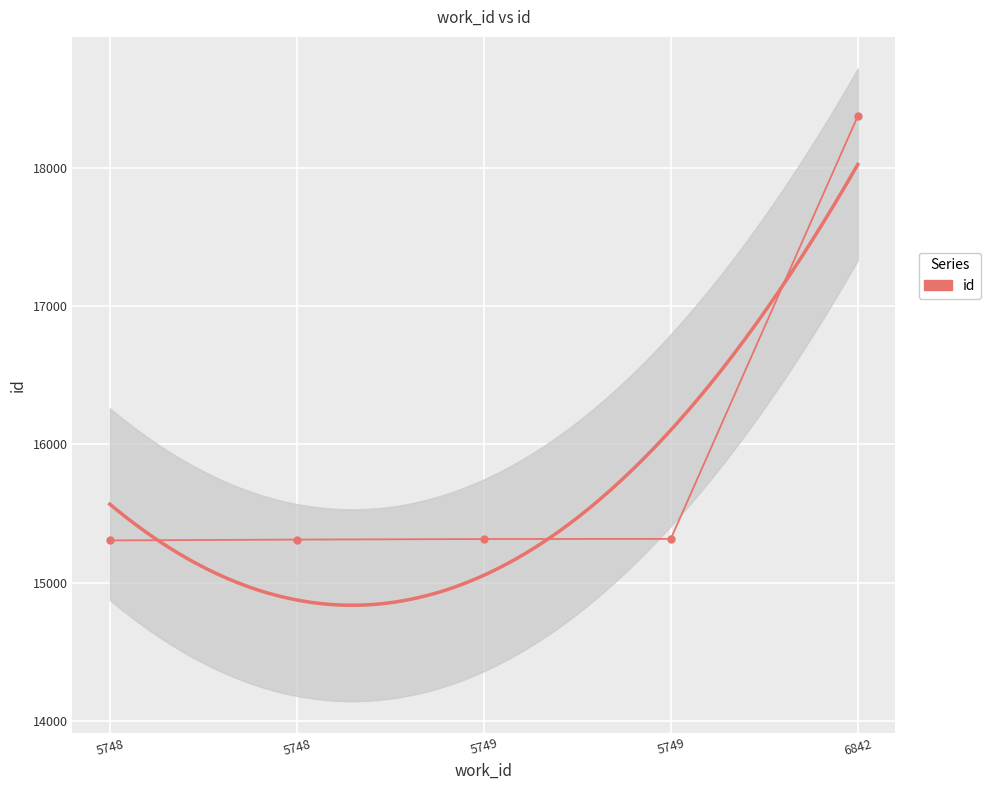

List the labels in order of value, largest first.

6842, 5749, 5749, 5748, 5748